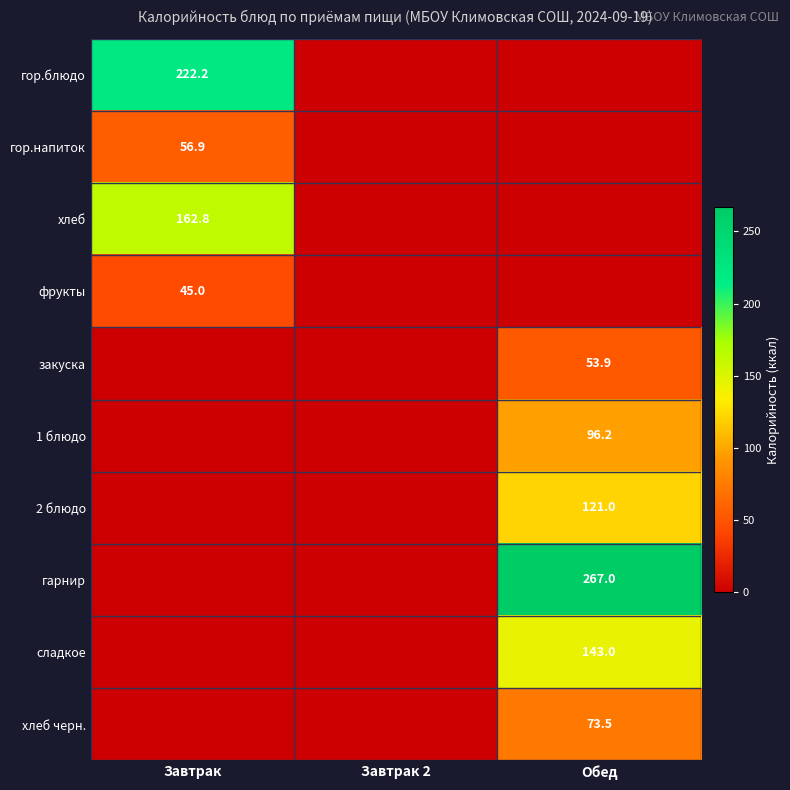

Which label corresponds to the smallest value in the chart?

Завтрак 2